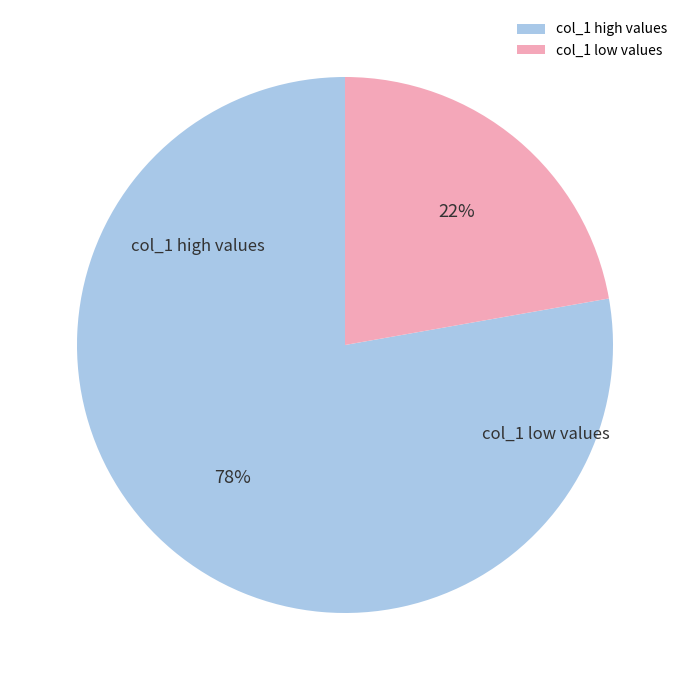

Does any single category account for the majority?

Yes